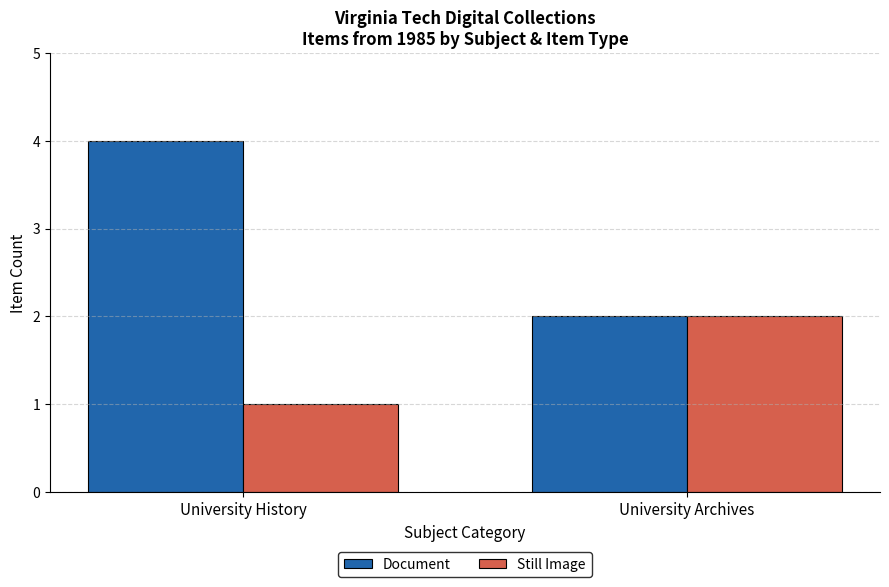

How many bars are there in total?

4